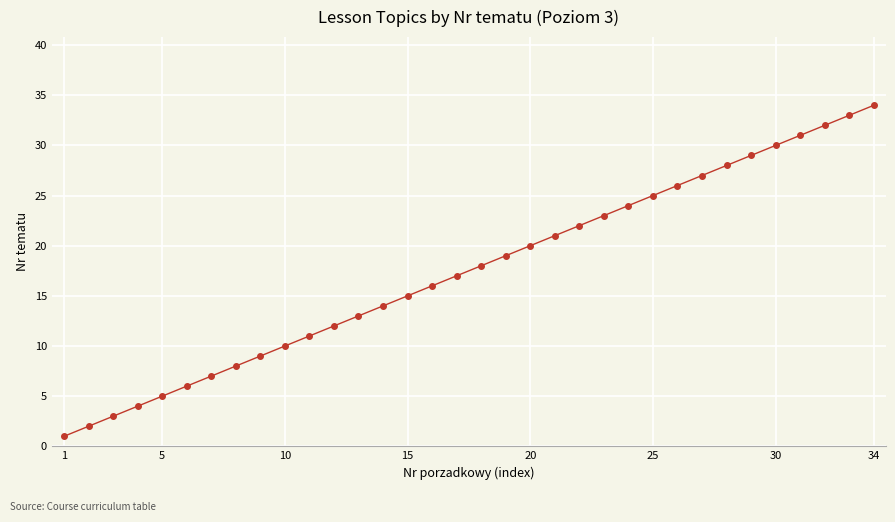

Is this an area chart (filled region under the line)?

No